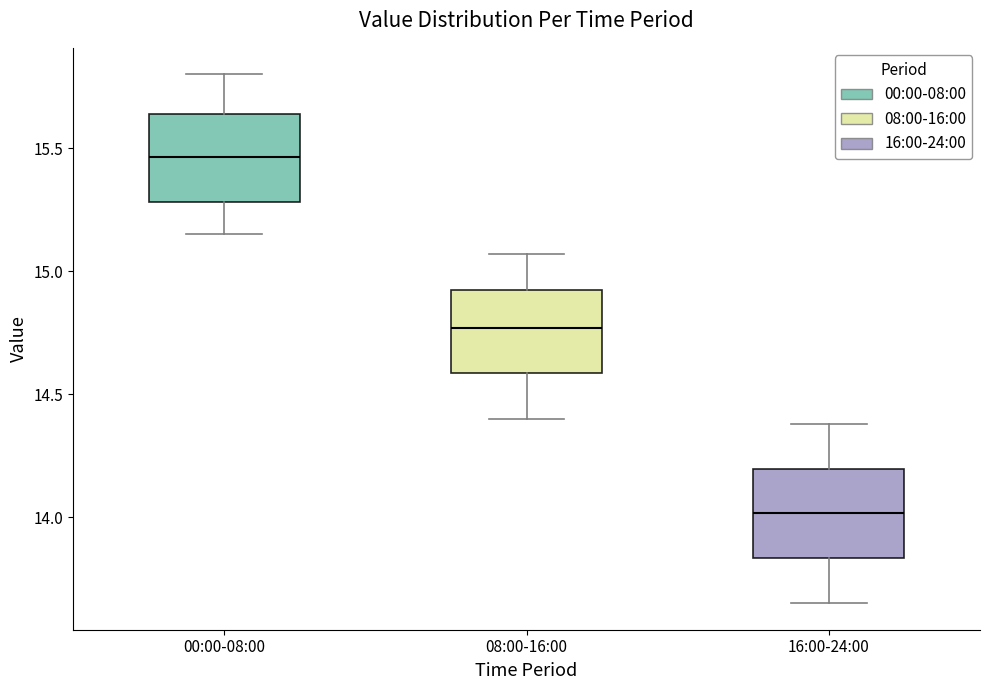

Reading left to right, read every box against the y-axis: the position of its median line, the range the box covers, and the ends of its whiskers. The values are not printed on the chart, so give them approximately, as read against the axis.

00:00-08:00: median 15.45, box 15.30 to 15.65, whiskers 15.15 to 15.80
08:00-16:00: median 14.75, box 14.60 to 14.95, whiskers 14.40 to 15.05
16:00-24:00: median 14.00, box 13.85 to 14.20, whiskers 13.65 to 14.40